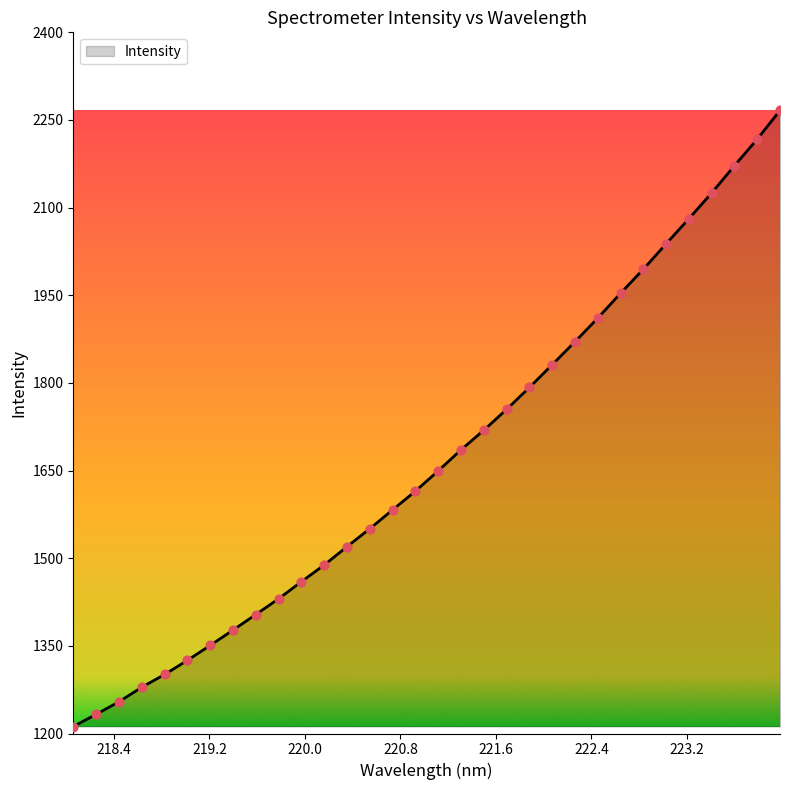

What is the minimum value shown in the chart?

1212.0